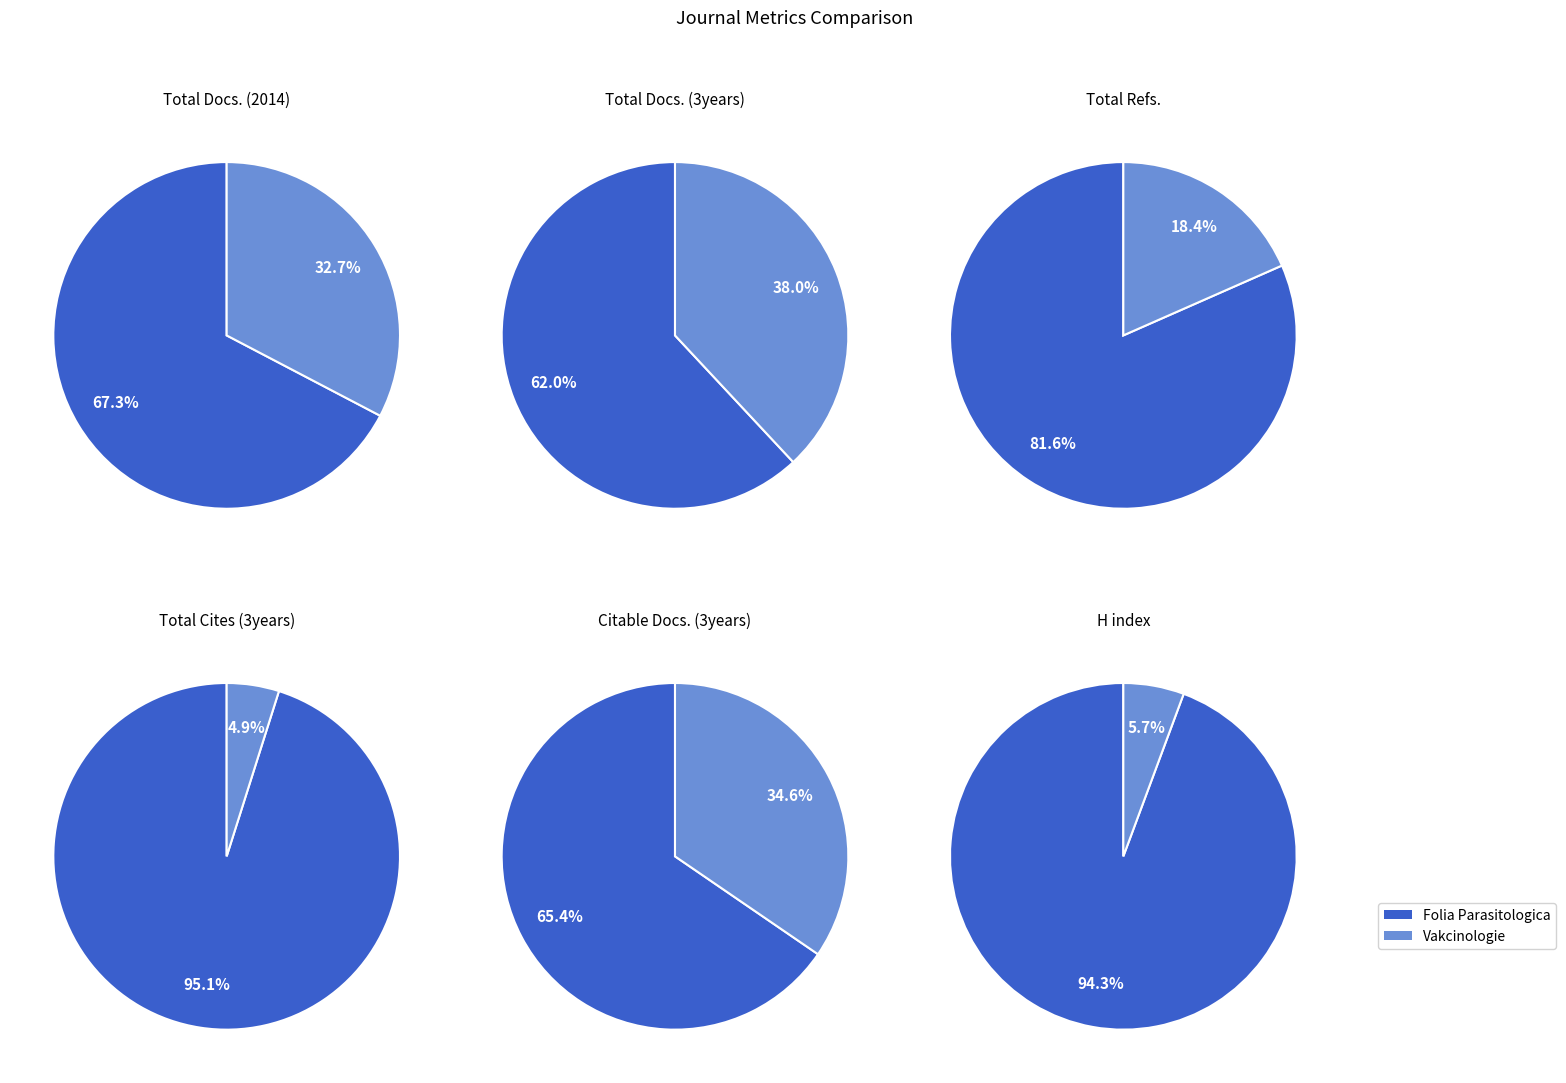

Count the number of slices in the pie.

2